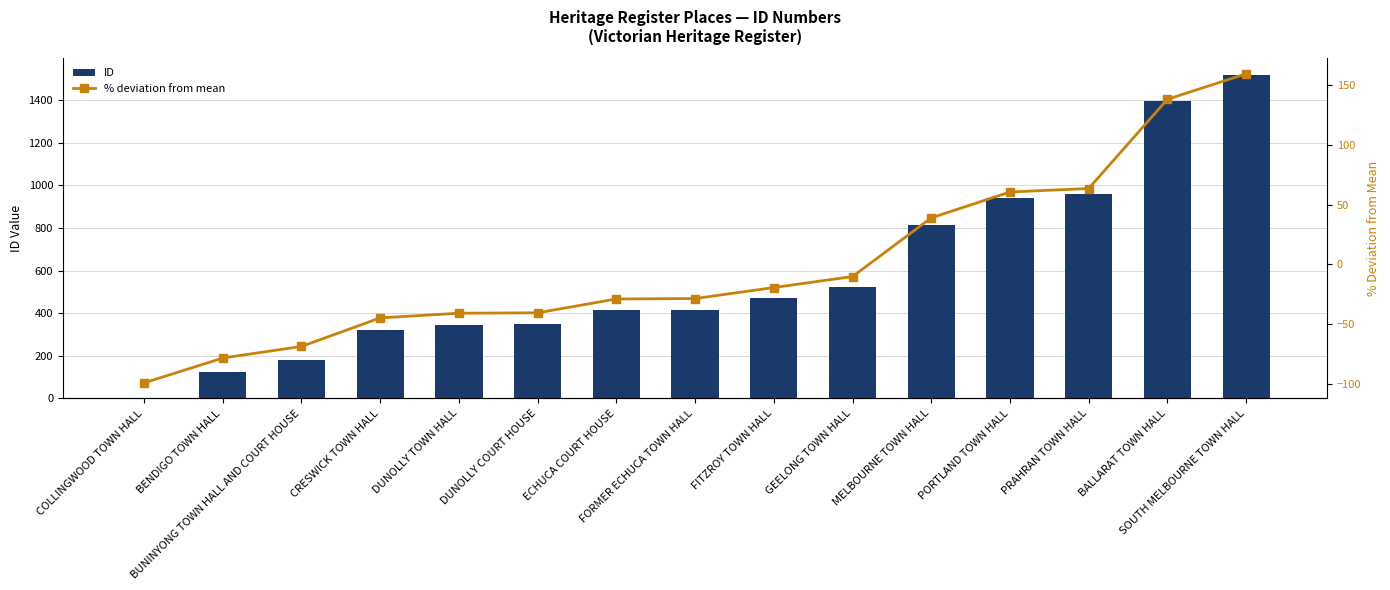

Reading left to right, transcribe all the data shown in this chart.

ID: 3.0	125.0	182.0	322.0	345.0	347.0	415.0	417.0	471.0	525.0	813.0	940.0	957.0	1395.0	1520.0
% deviation from mean: -99.5	-78.6	-68.9	-45.0	-41.0	-40.7	-29.1	-28.7	-19.5	-10.3	38.9	60.6	63.6	138.4	159.8